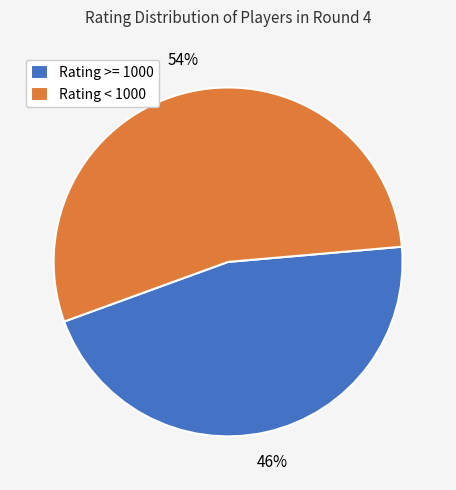

The Rating < 1000 slice represents 45% of the pie. True or false?

False